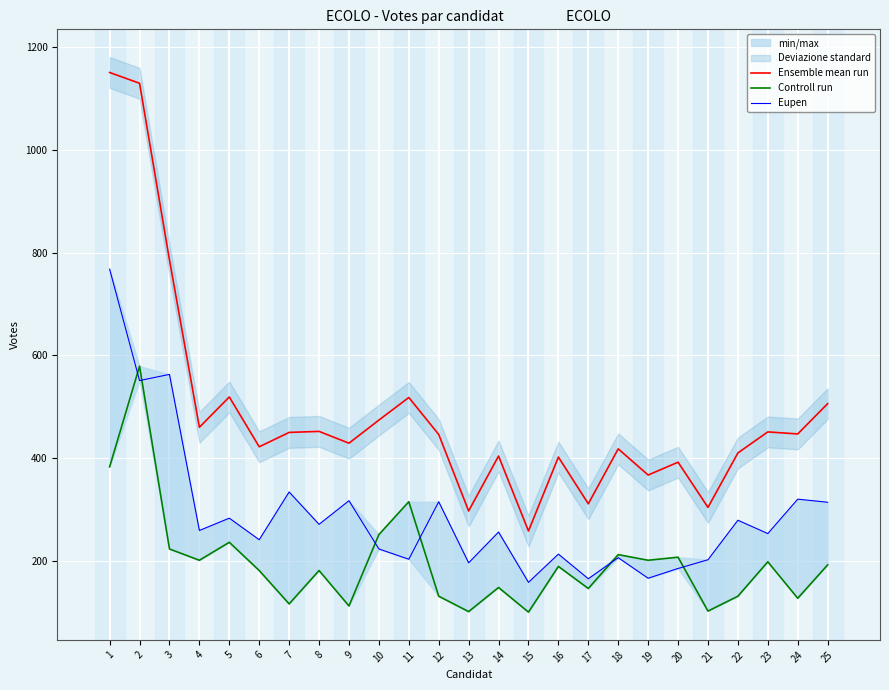

Which has a higher value, 11 or 10?

11